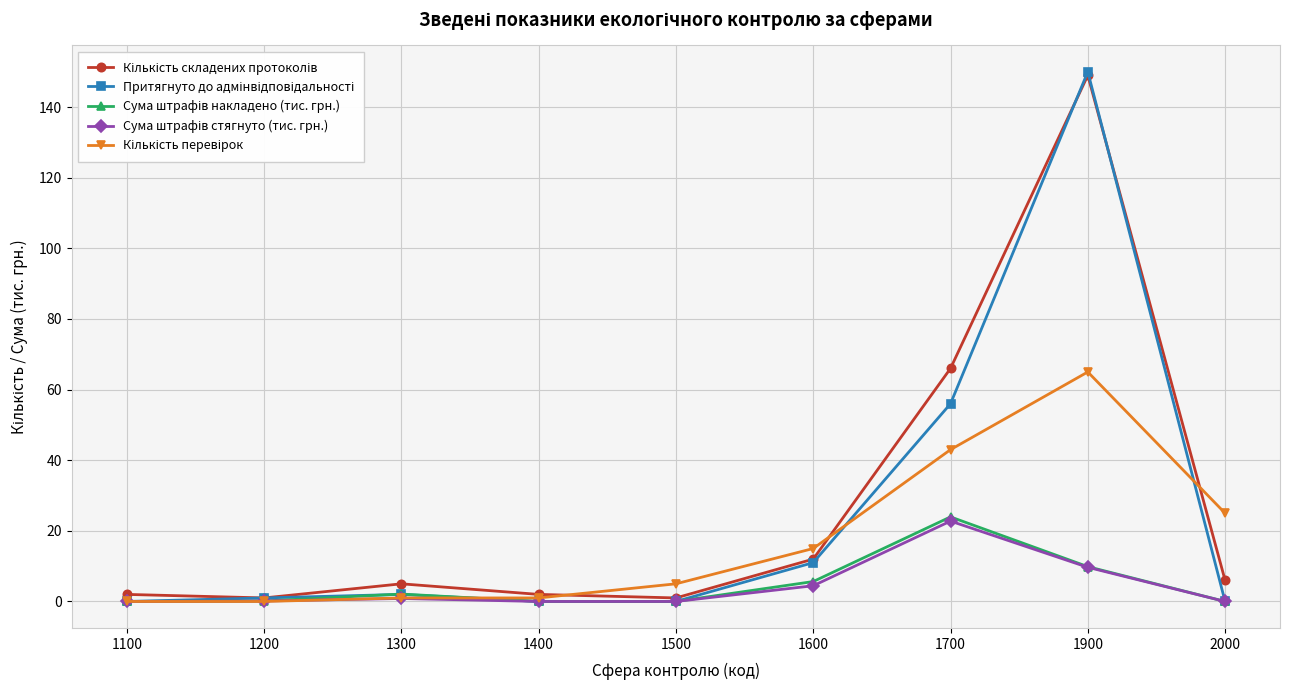

How many lines are shown in the chart?

5